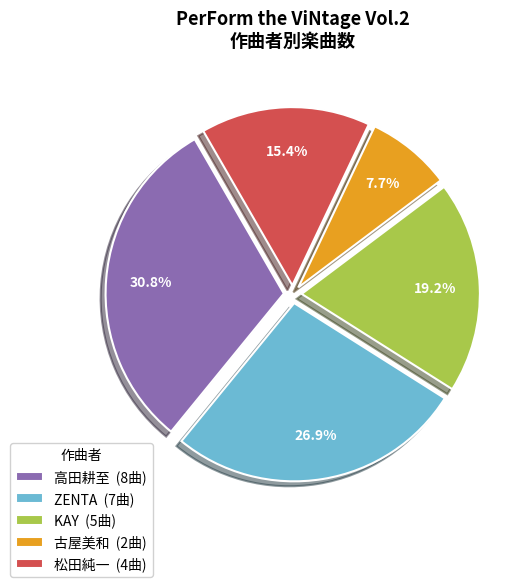

To the nearest percent, what is the difference between the KAY and 高田耕至 slice percentages?

12%